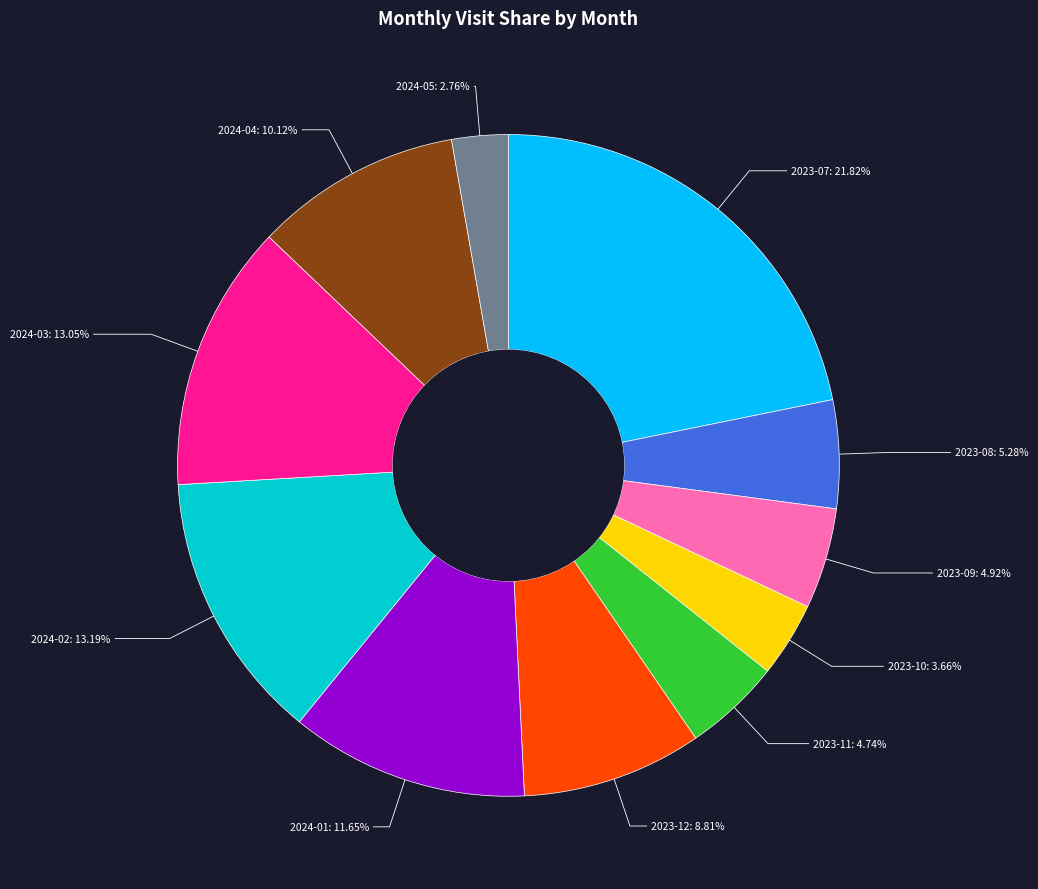

Is 2023-11 the majority of the pie?

No